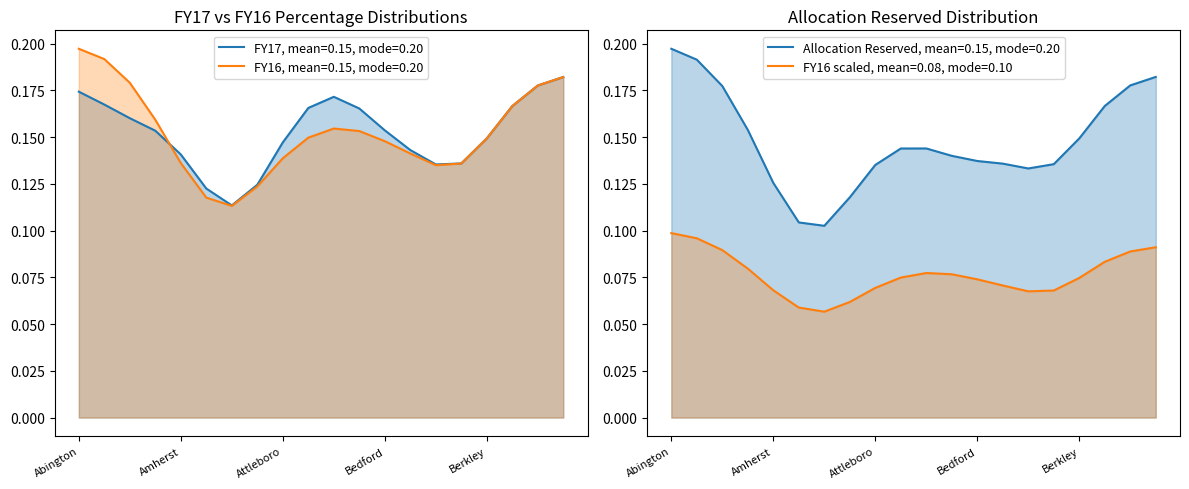

What value does the Allocation Reserved series have at Andover?

0.1